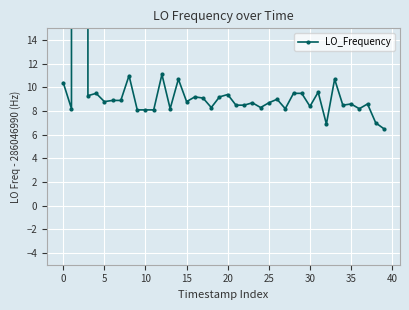

What is the sum of the values at 29 and 34?

18.0